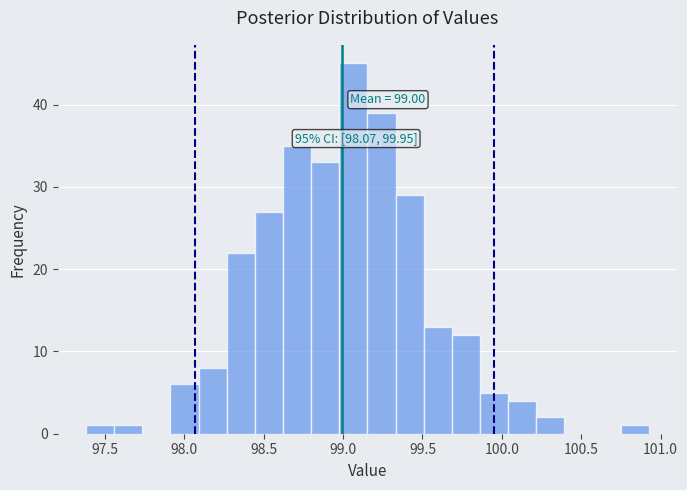

Around what value on the x-axis is the tallest bar? Give the approximate position of its centre, as read against the axis.

99.05